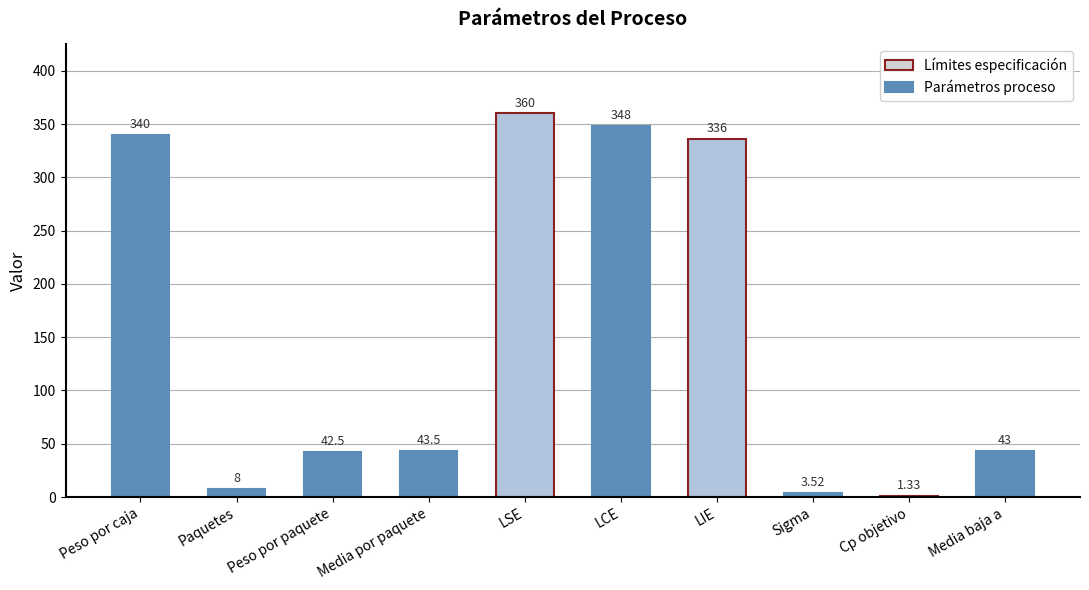

What is the label of the 3rd bar from the left?

Peso por paquete